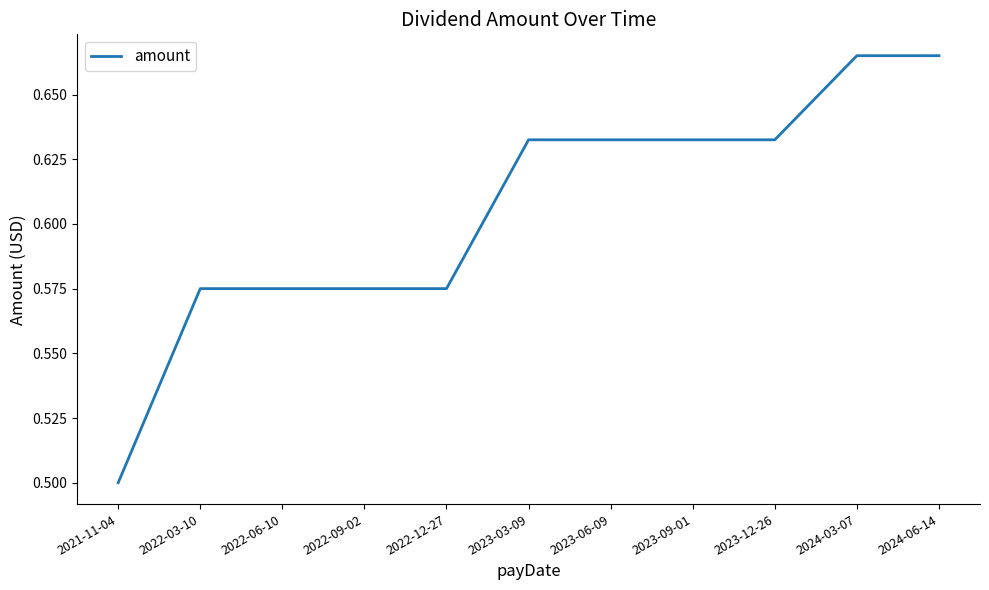

Does the chart have visible grid lines?

No